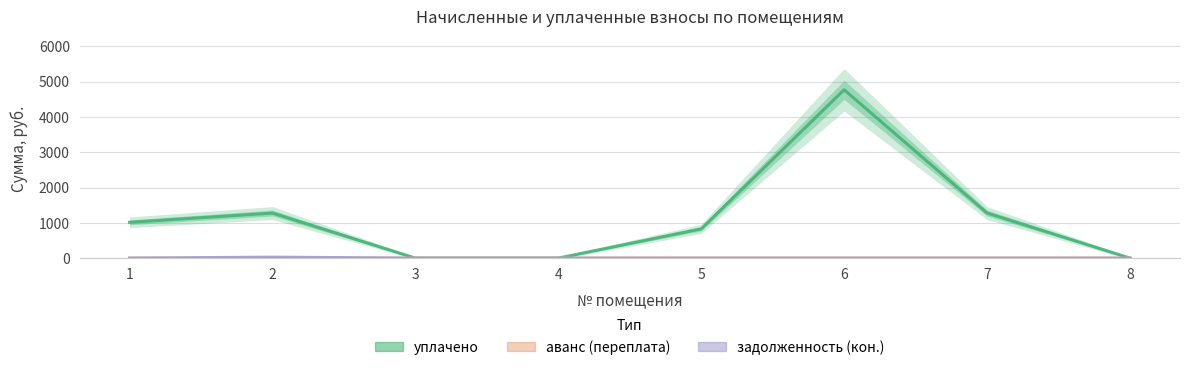

Which category has the highest value across all series?

6